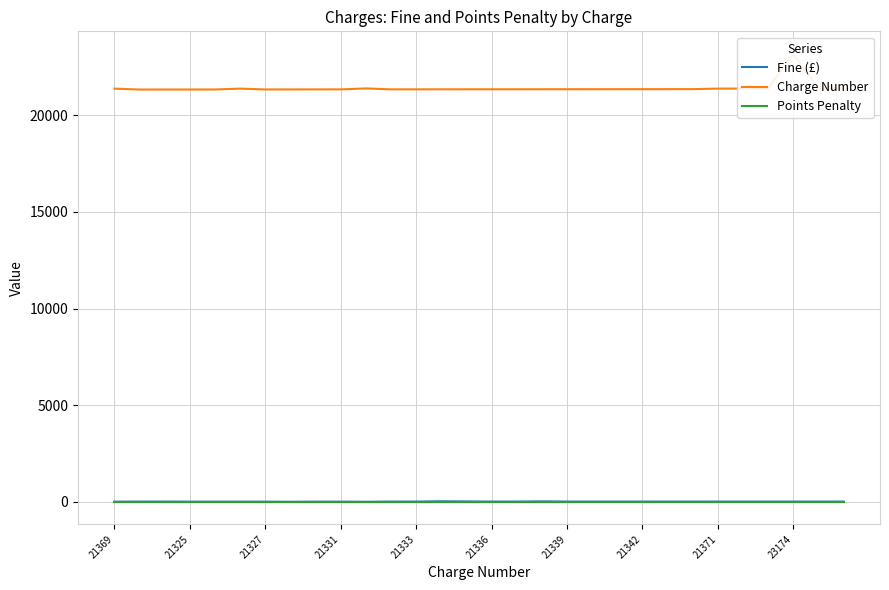

True or false: Fine (£) has a value of 10 at 21325.

True